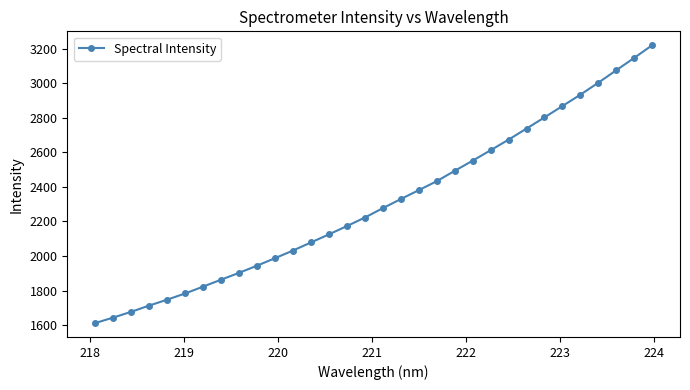

What is the greatest value displayed?

3219.5